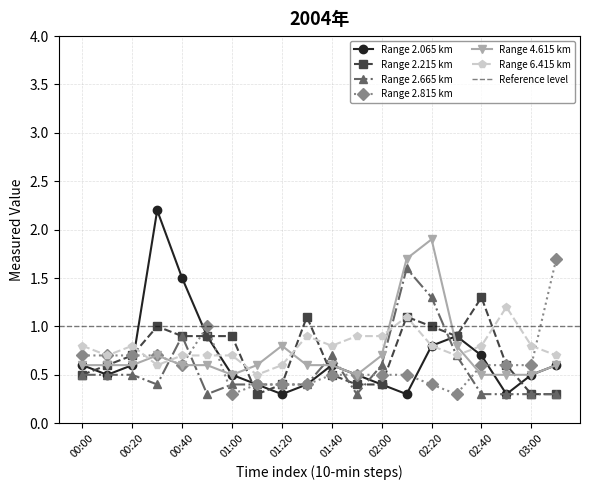

Is the value of Range 6.415 km at 01:00 greater than the value of Range 2.215 km at 01:40?

Yes